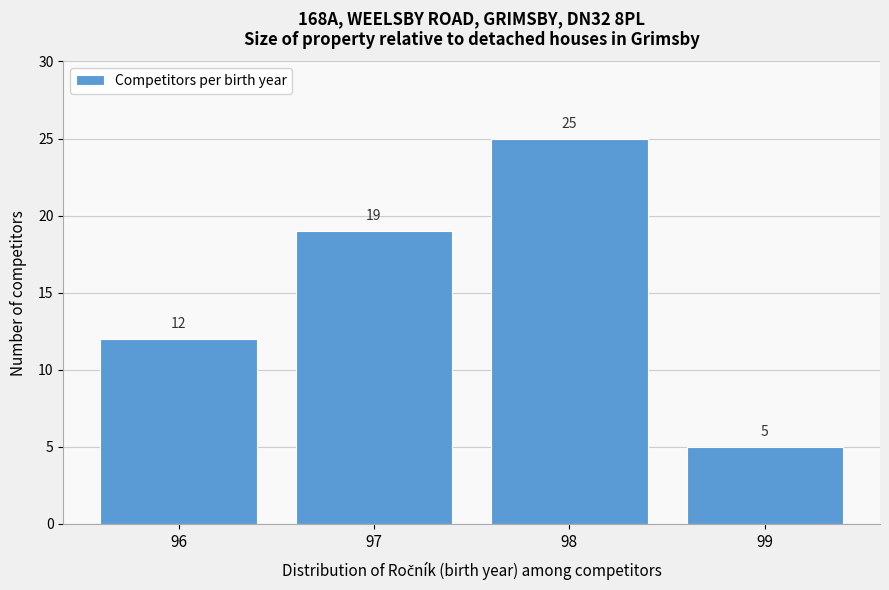

Reading left to right, list all the values displayed in this chart.

12	19	25	5